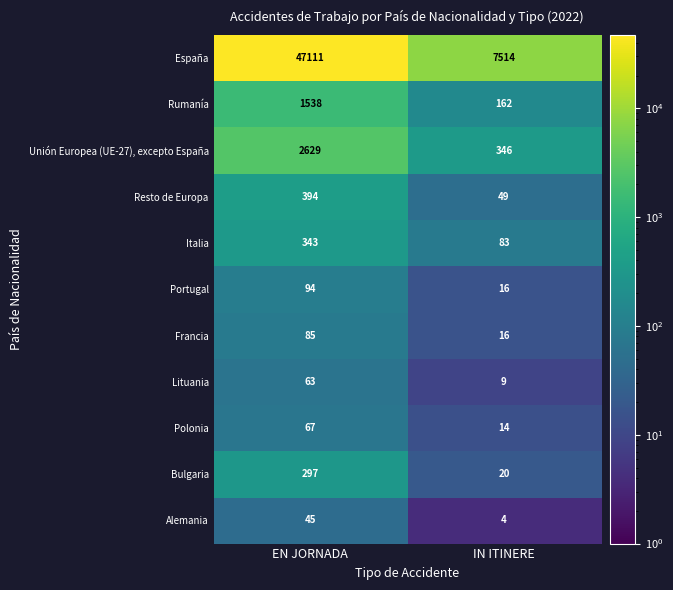

What is the highest value of the Bulgaria series?

297